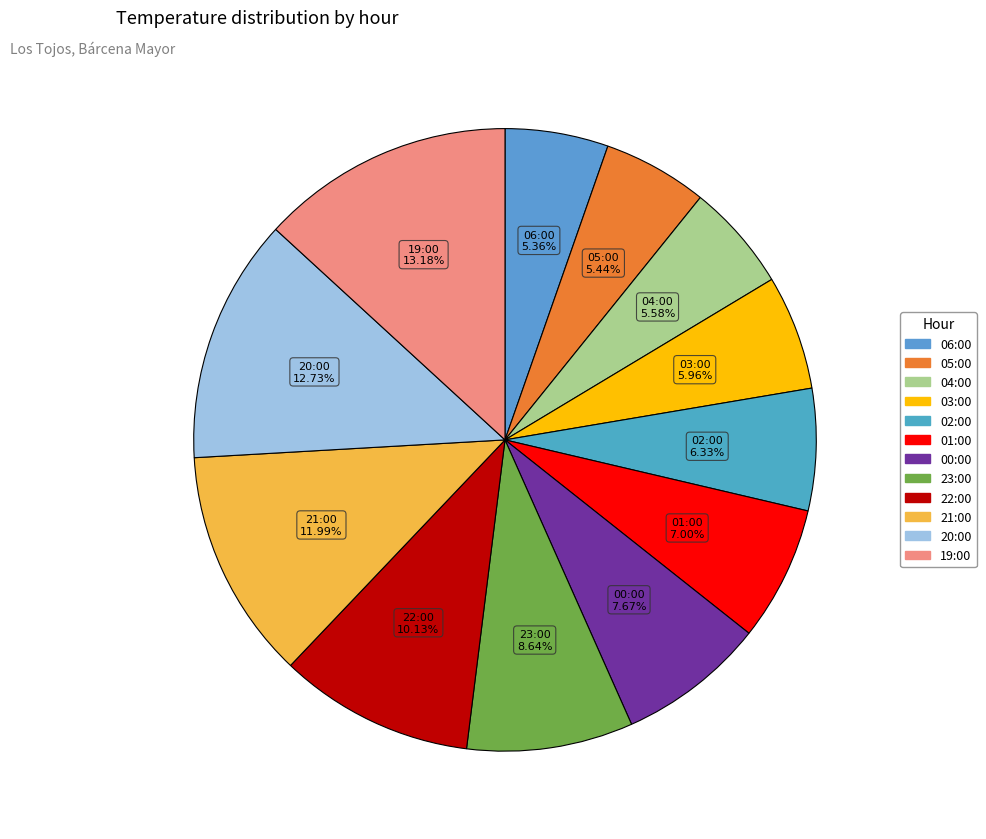

Combined, do 19:00 and 05:00 account for over 50%?

No